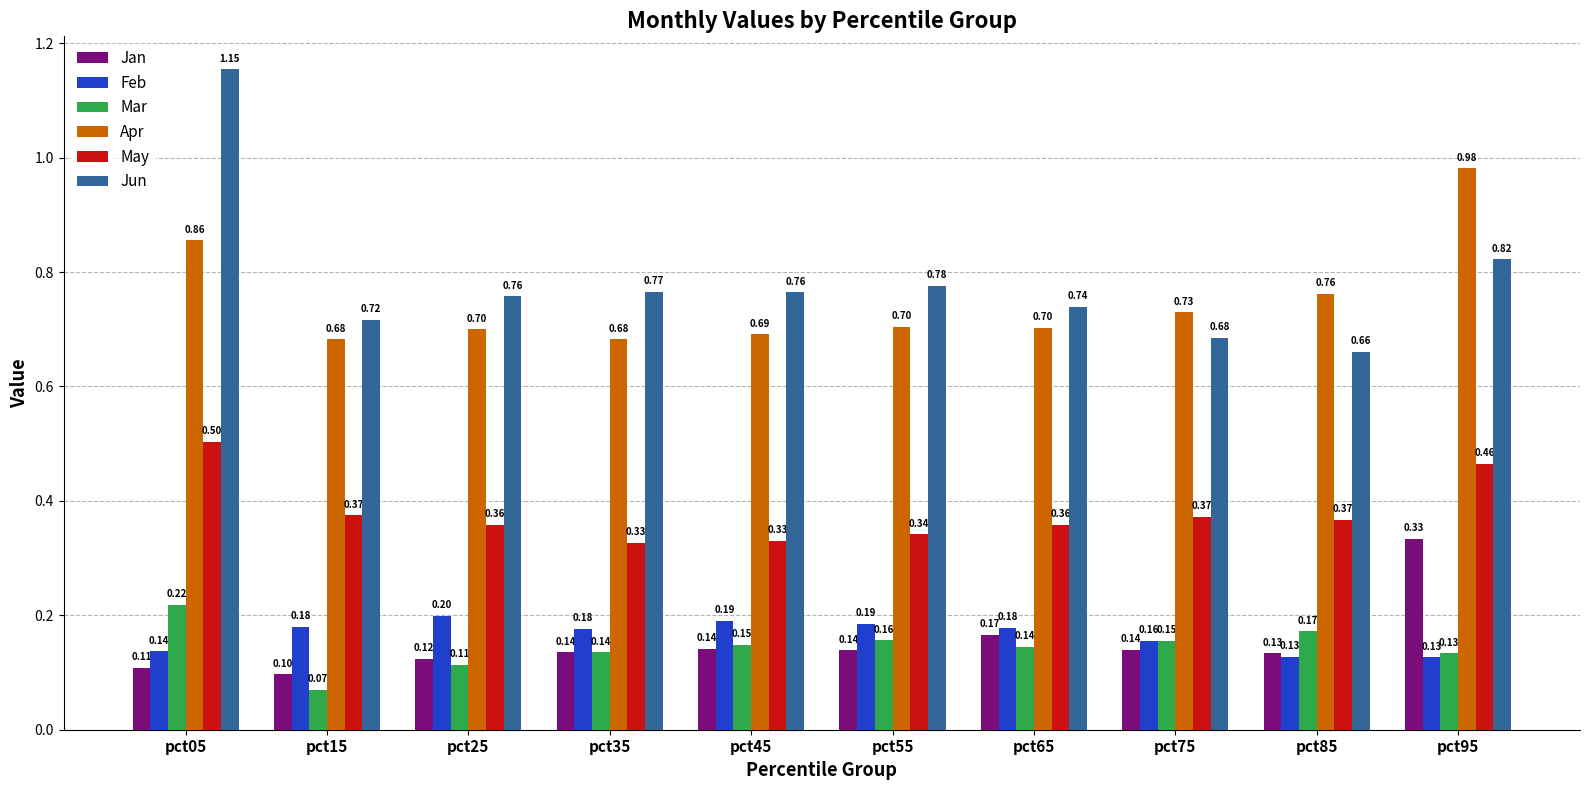

What is the sum of all May values?

3.8